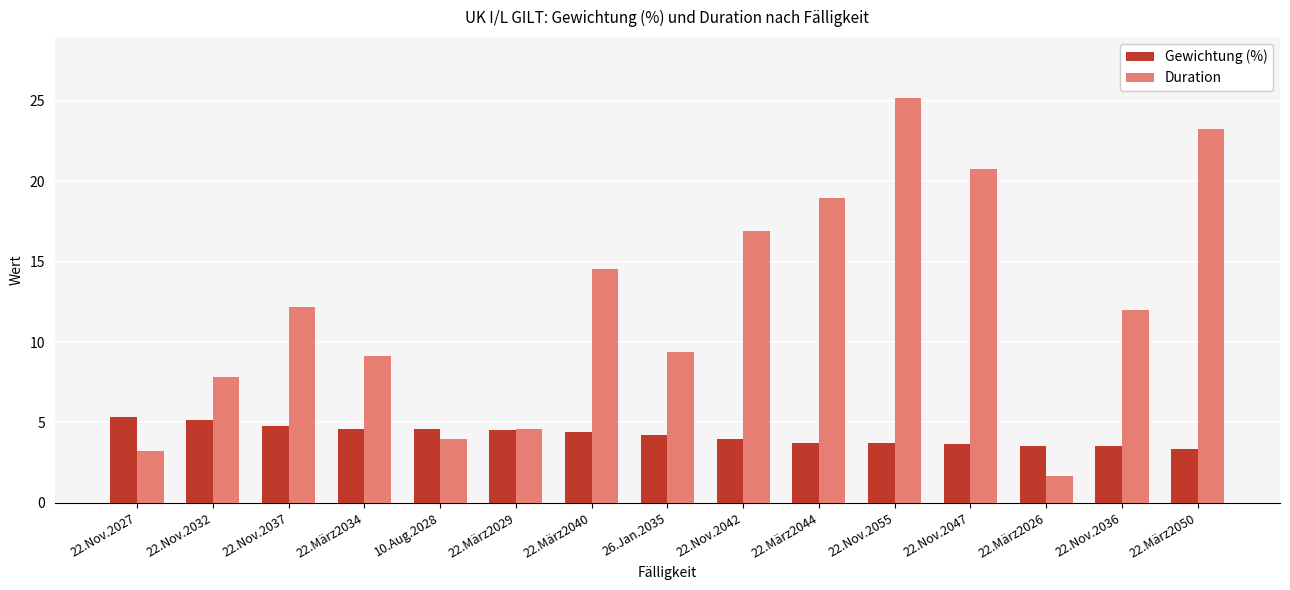

What is the highest value of the Gewichtung (%) series?

5.3